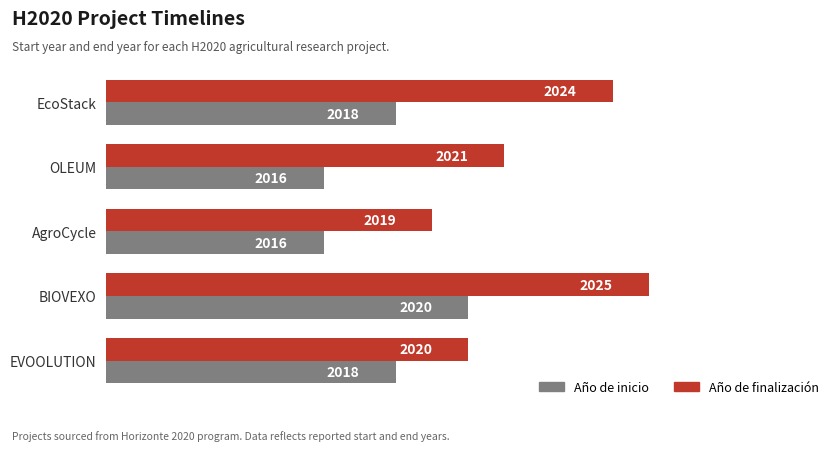

Is it true that Año de inicio equals 3572 at AgroCycle?

False